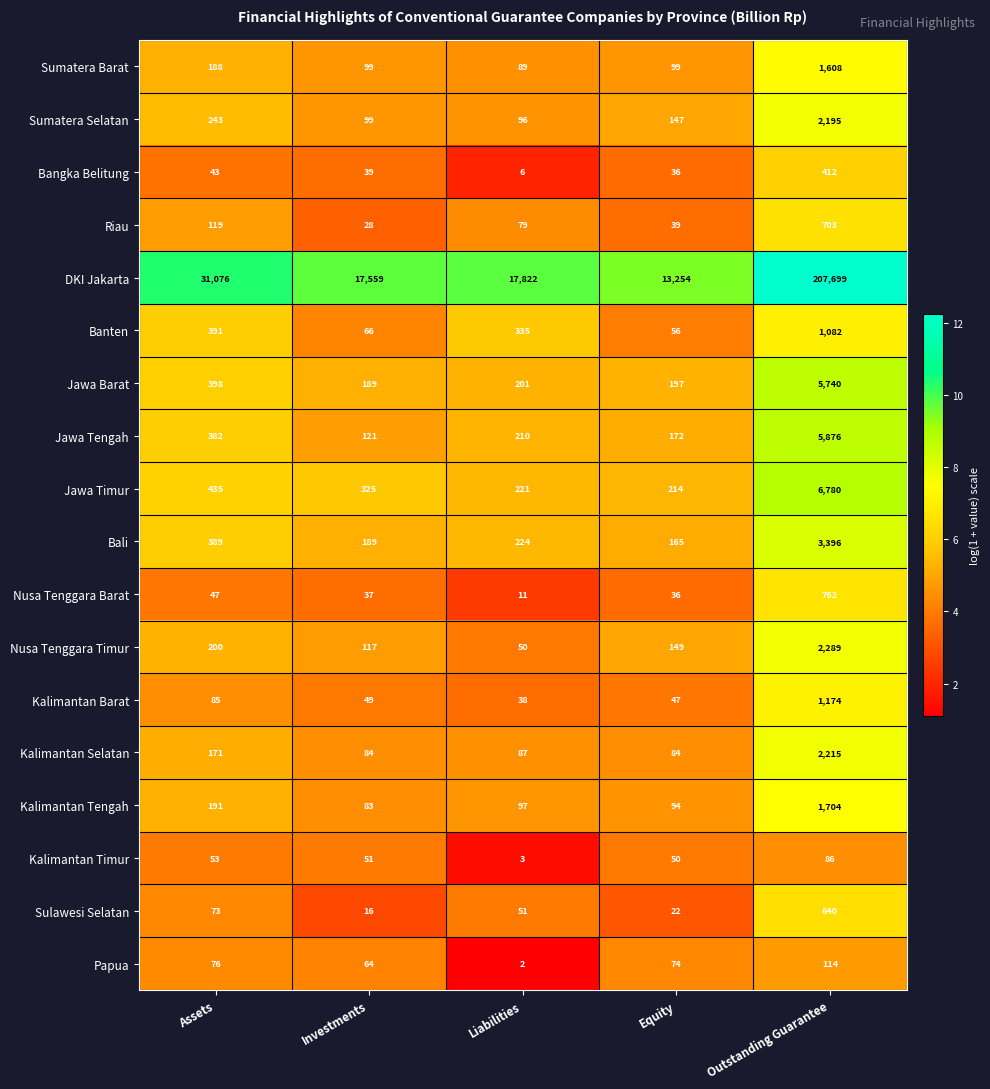

List the series in order of their peak value, highest first.

DKI Jakarta, Jawa Timur, Jawa Tengah, Jawa Barat, Bali, Nusa Tenggara Timur, Kalimantan Selatan, Sumatera Selatan, Kalimantan Tengah, Sumatera Barat, Kalimantan Barat, Banten, Nusa Tenggara Barat, Riau, Sulawesi Selatan, Bangka Belitung, Papua, Kalimantan Timur